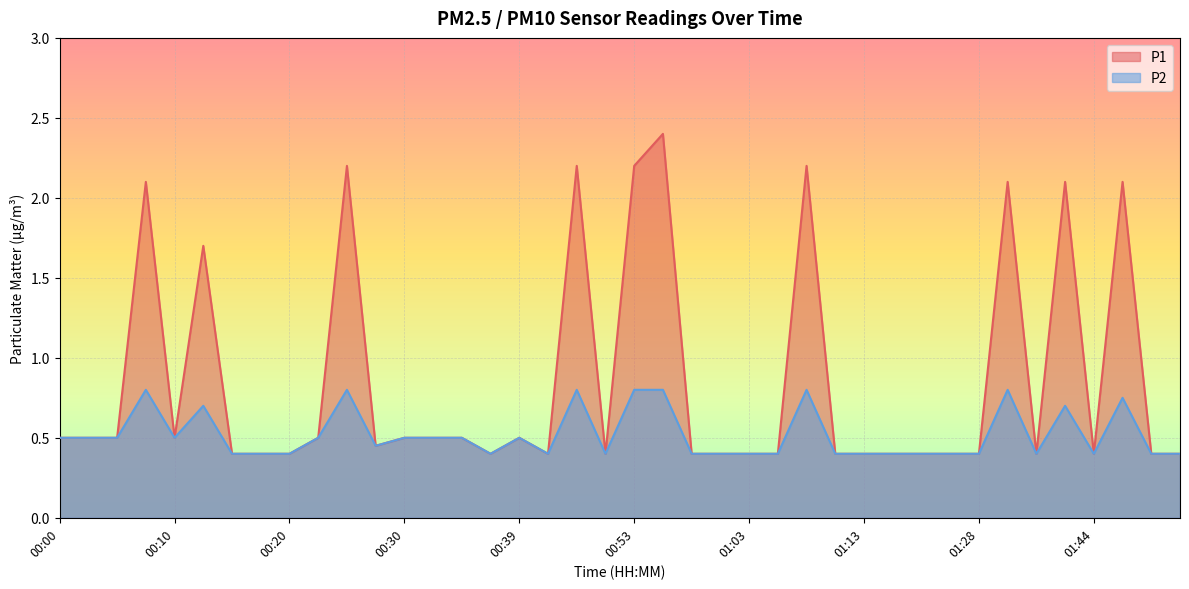

Where is P1 nearest to the value 1?

00:00